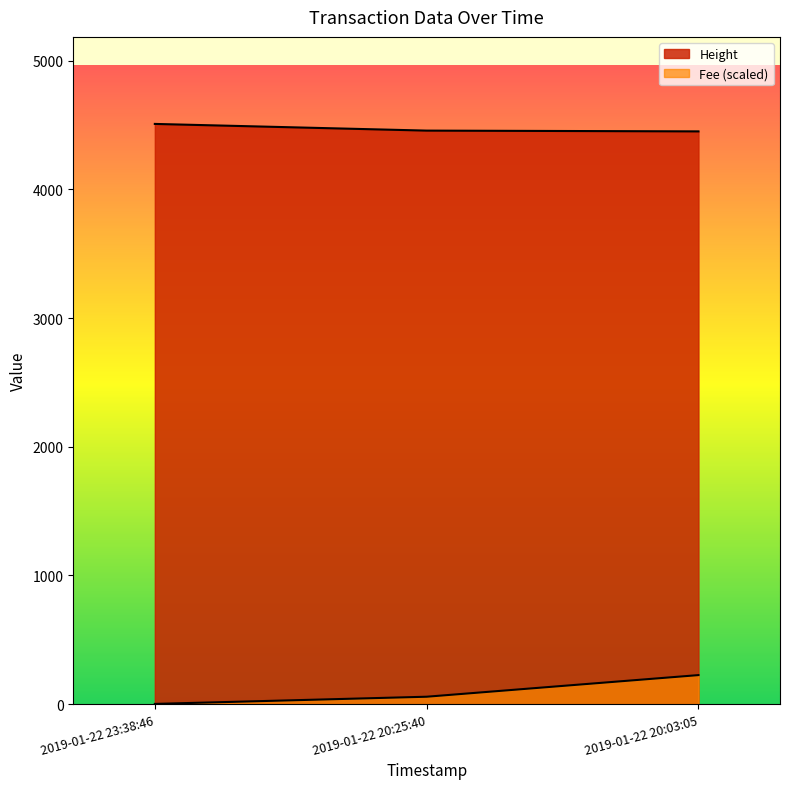

What is the average value of the Fee series?

94.8